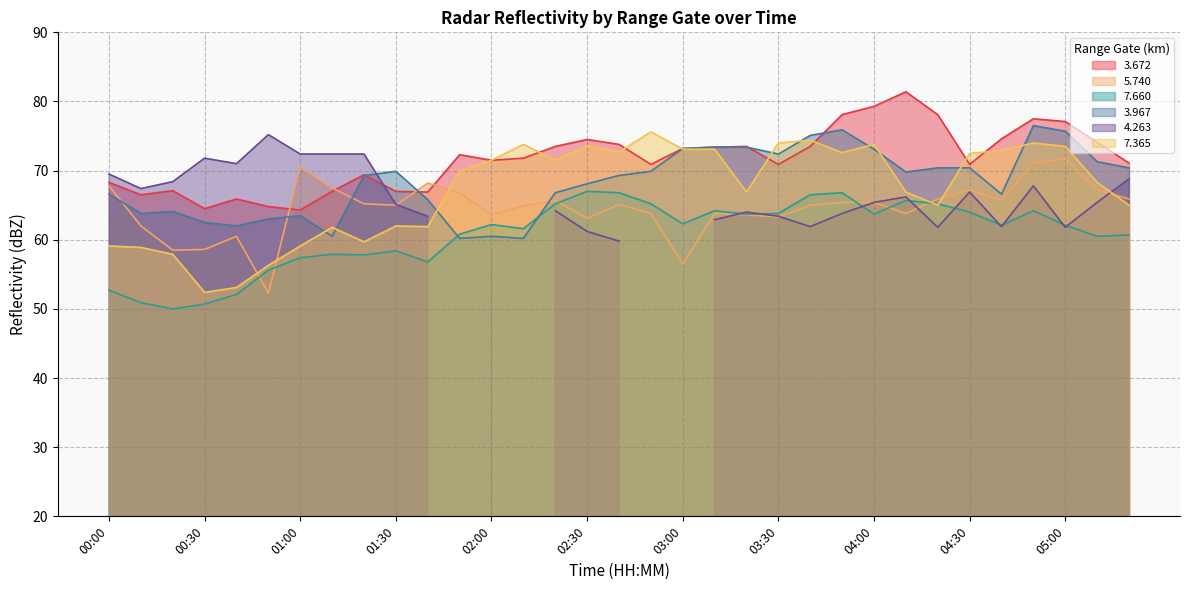

True or false:   7.365 and   3.967 cross at least once.

True